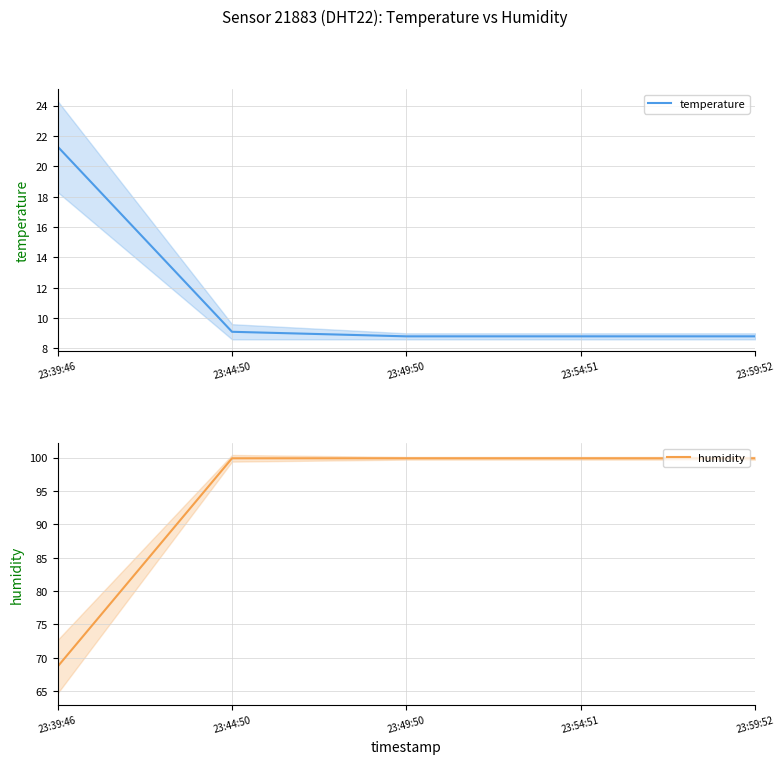

What is the label of the 2nd point from the left?

23:44:50